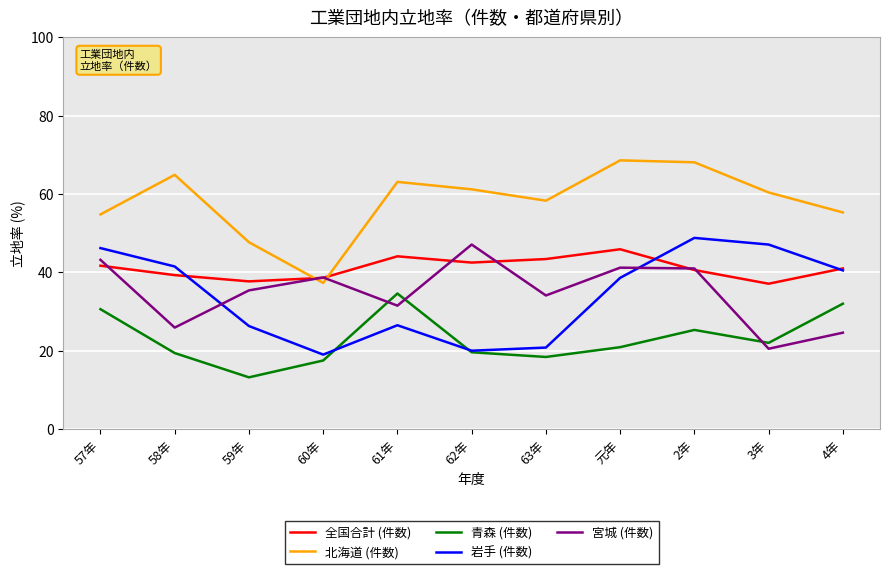

What is the sum of all 岩手 (件数) values?

375.3